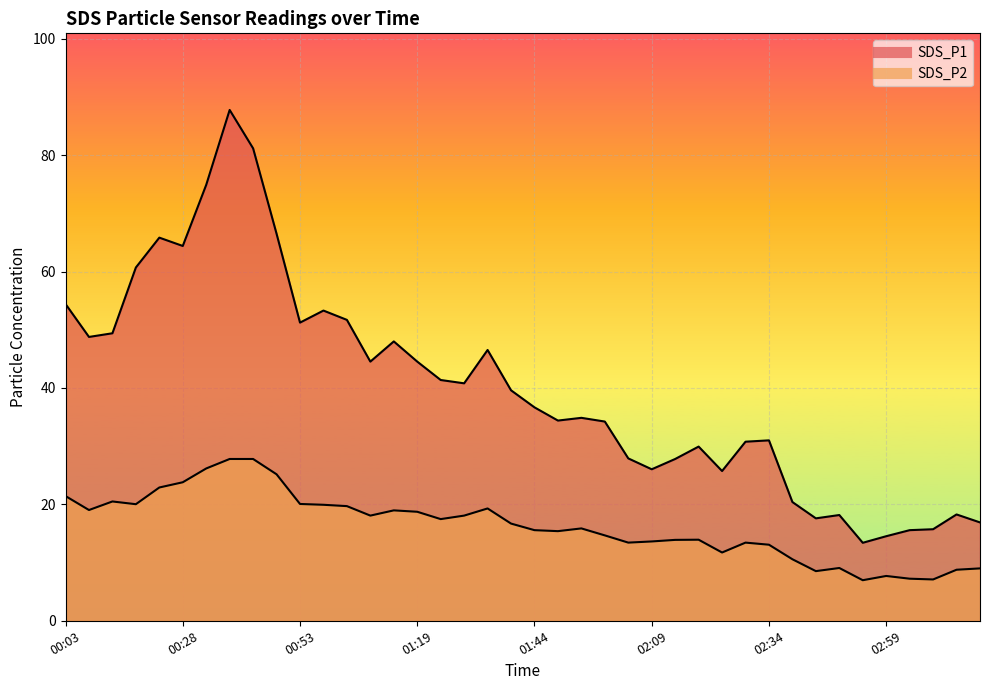

At 01:59, list the series in order from largest to smallest.

SDS_P1, SDS_P2